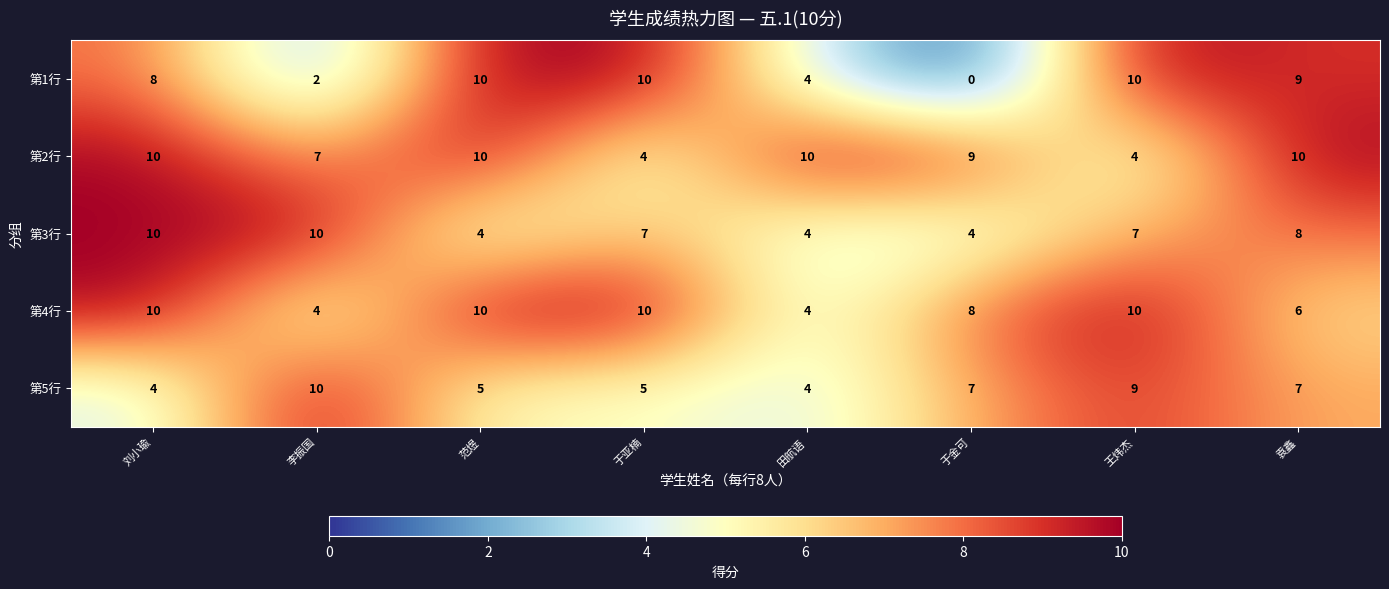

Rank the series at 袁鑫 from lowest to highest value.

第4行, 第5行, 第3行, 第1行, 第2行